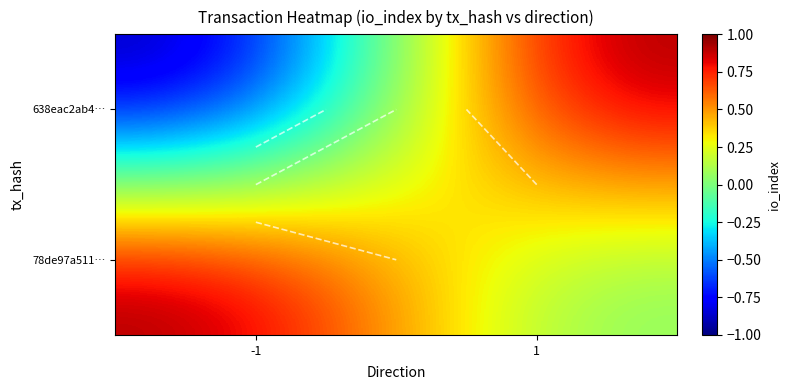

What is the greatest value displayed?

1